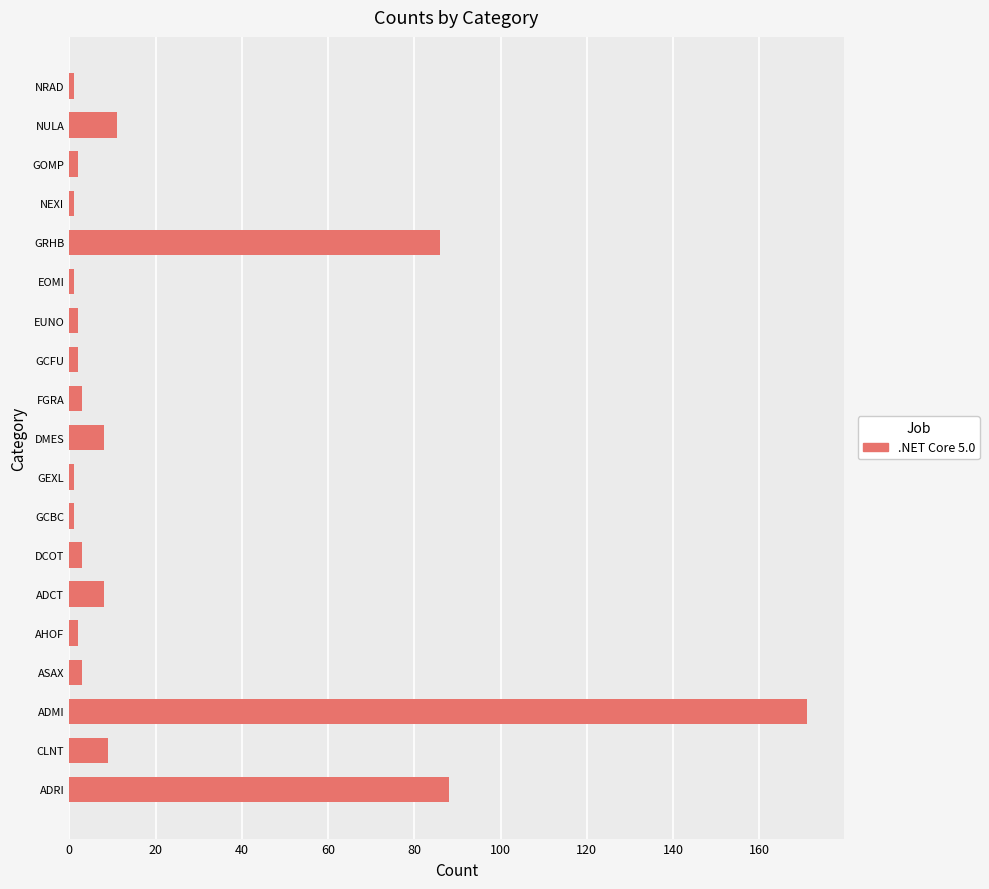

Which label corresponds to the largest value in the chart?

ADMI